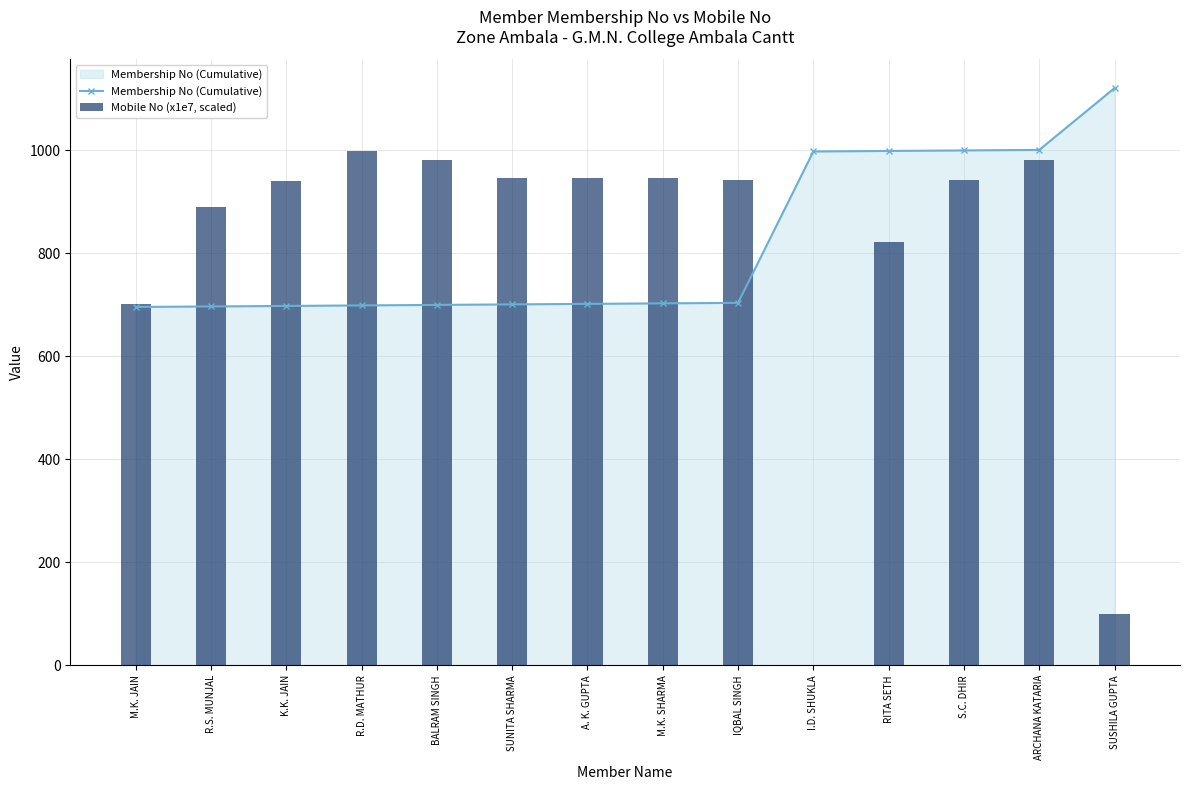

At which category is the sum across all series the highest?

ARCHANA KATARIA